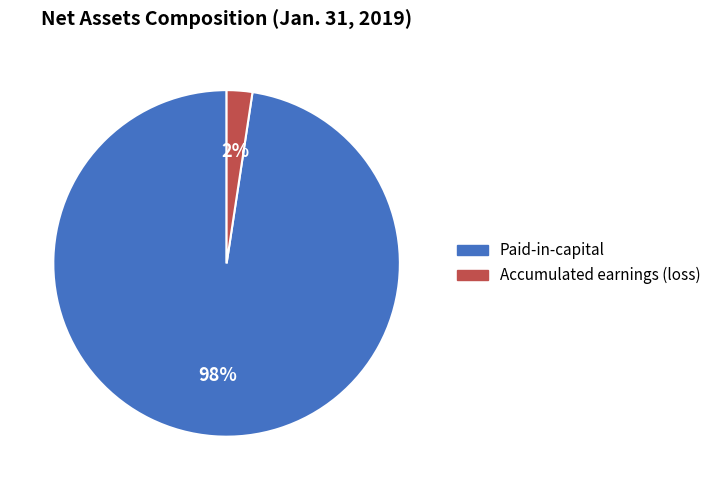

Do Paid-in-capital and Accumulated earnings (loss) together represent more than half of the pie?

Yes